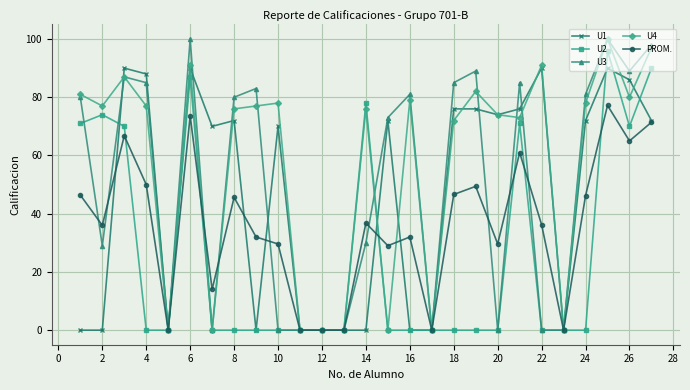

How many values in the U1 series are below 72?

13